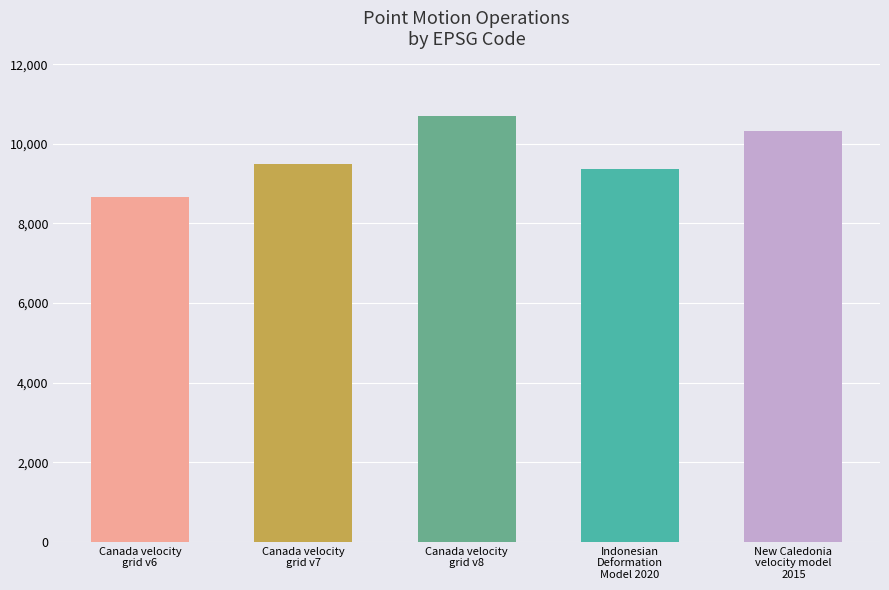

How many bars are there in total?

5